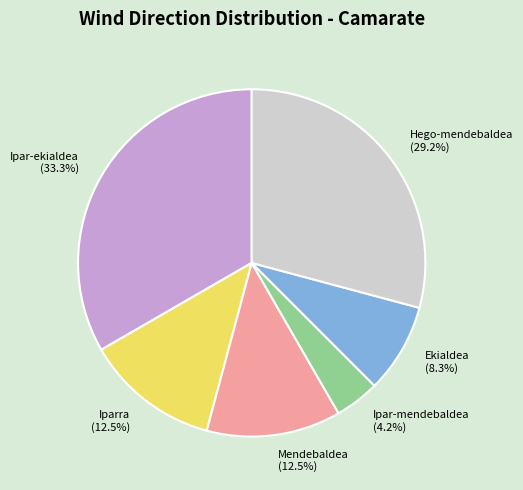

The Ipar-ekialdea slice represents 33% of the pie. True or false?

True